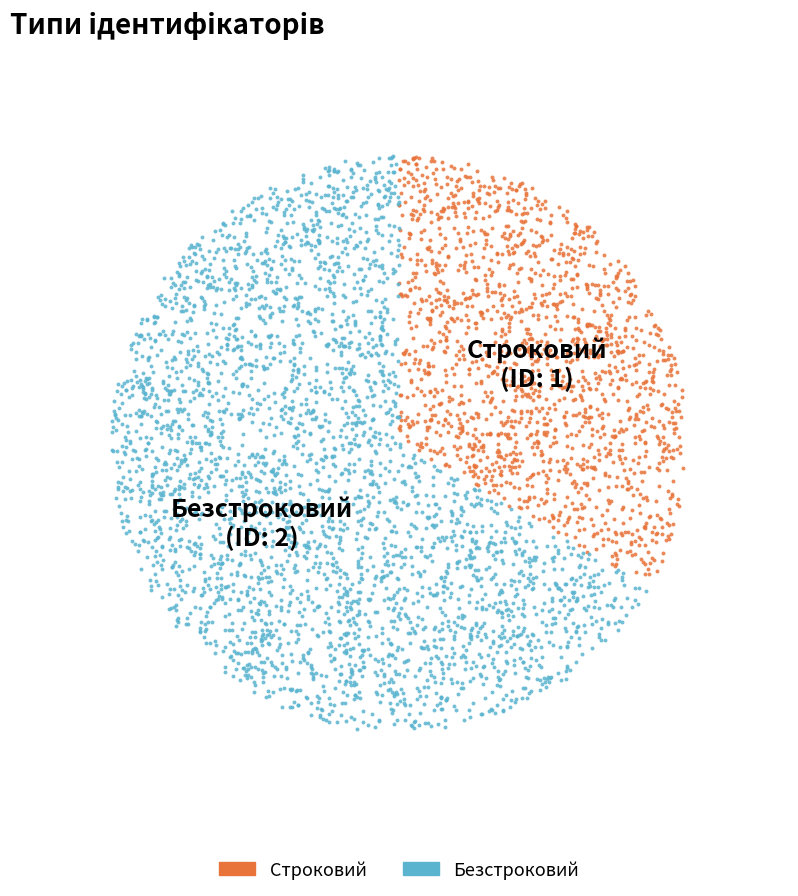

To the nearest percent, what percentage of the pie is Строковий?

33%